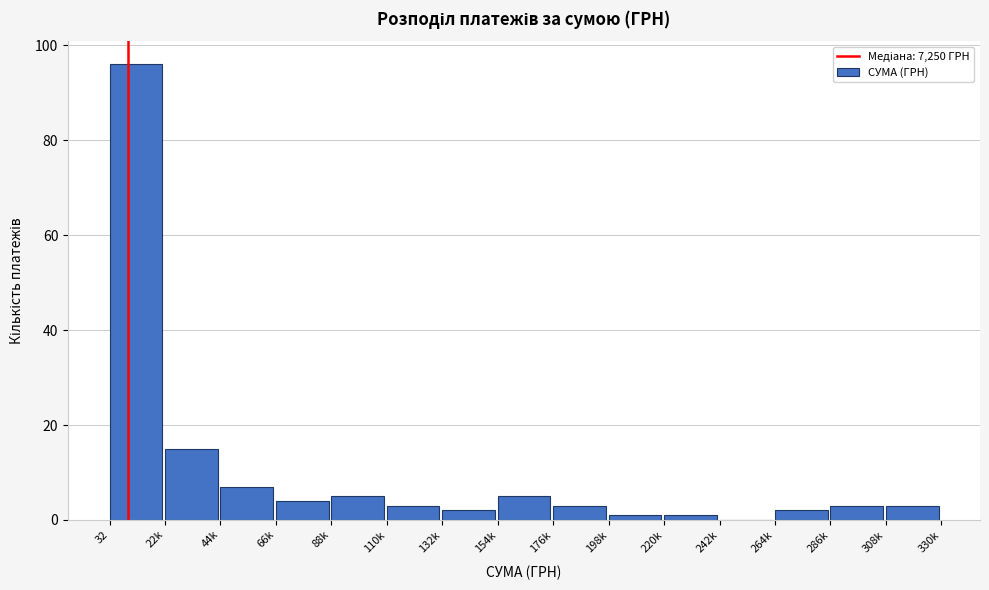

Reading right to left, list all the values displayed in this chart.

308k=3	286k=3	264k=2	242k=0	220k=1	198k=1	176k=3	154k=5	132k=2	110k=3	88k=5	66k=4	44k=7	22k=15	32=96